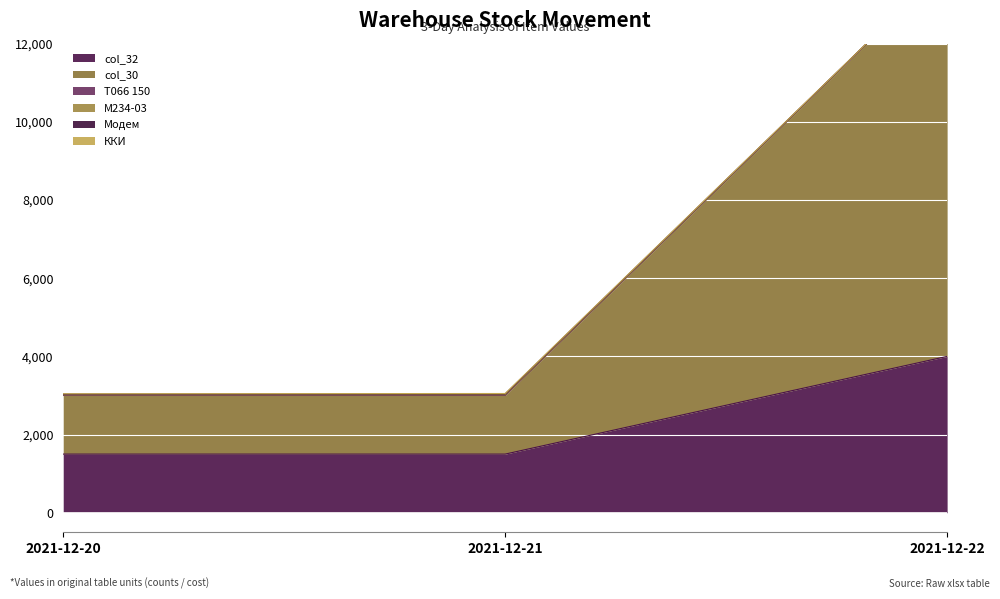

Reading left to right, what are all the values shown in this chart?

col_32: 1500	1500	4000
col_30: 3003	3003	14002
Т066 150: 3000	3000	14000
М234-03: 3018	3020	14002
Модем: 3036	3040	14002